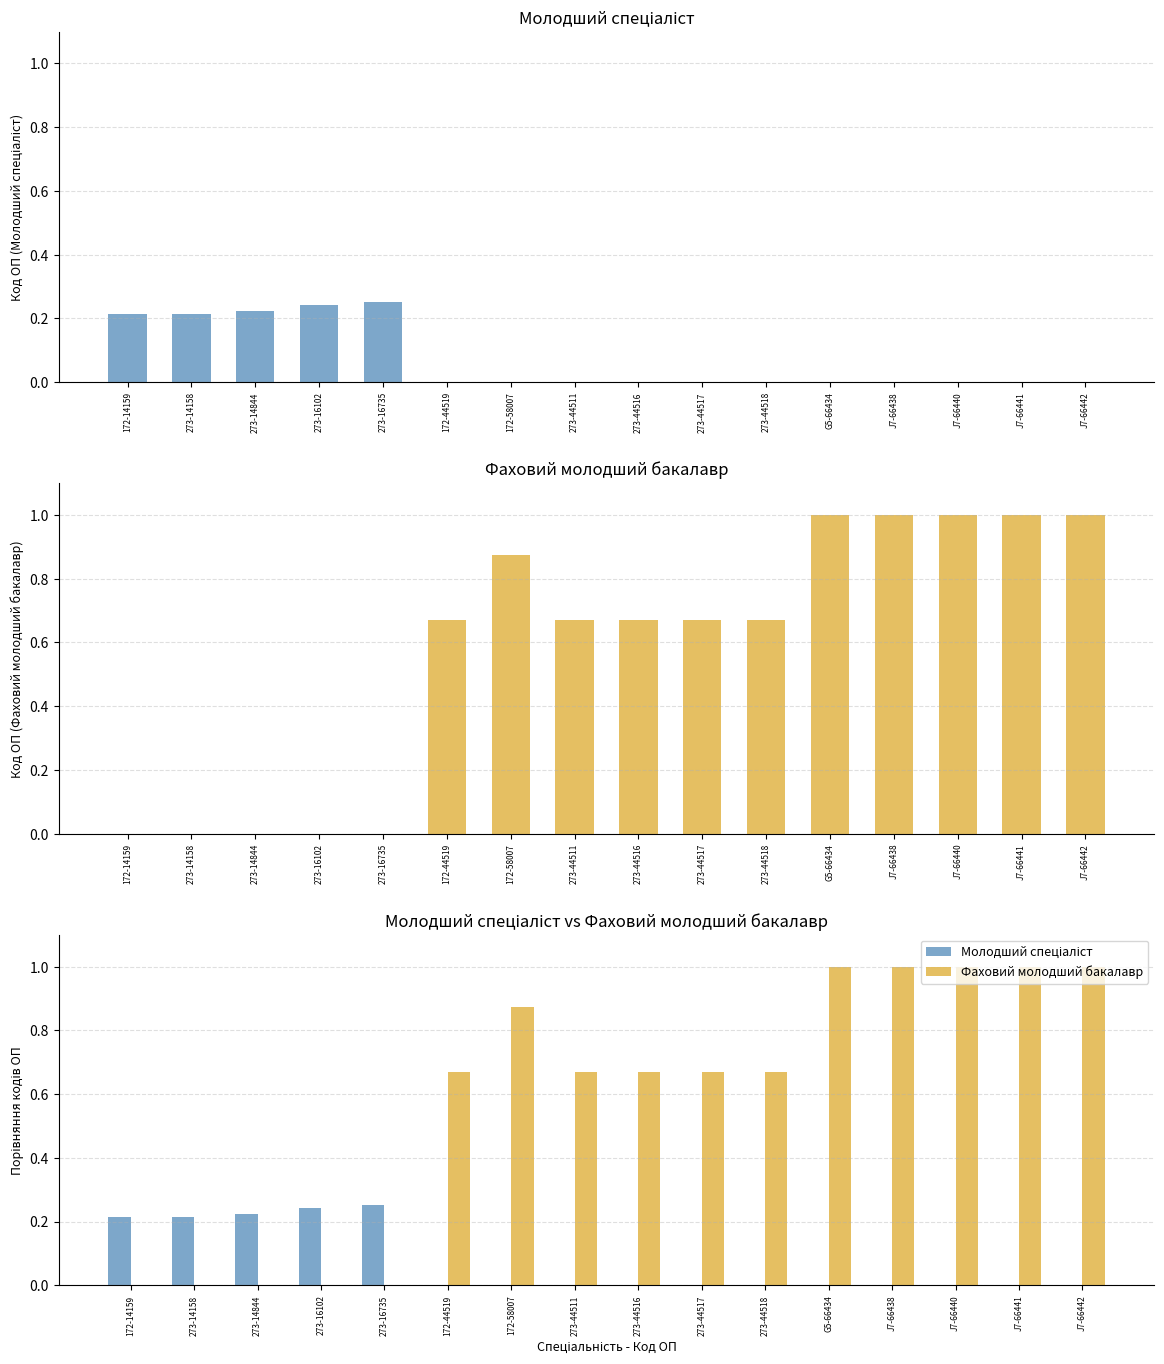

List the series in order of their peak value, highest first.

Фаховий молодший бакалавр, Молодший спеціаліст